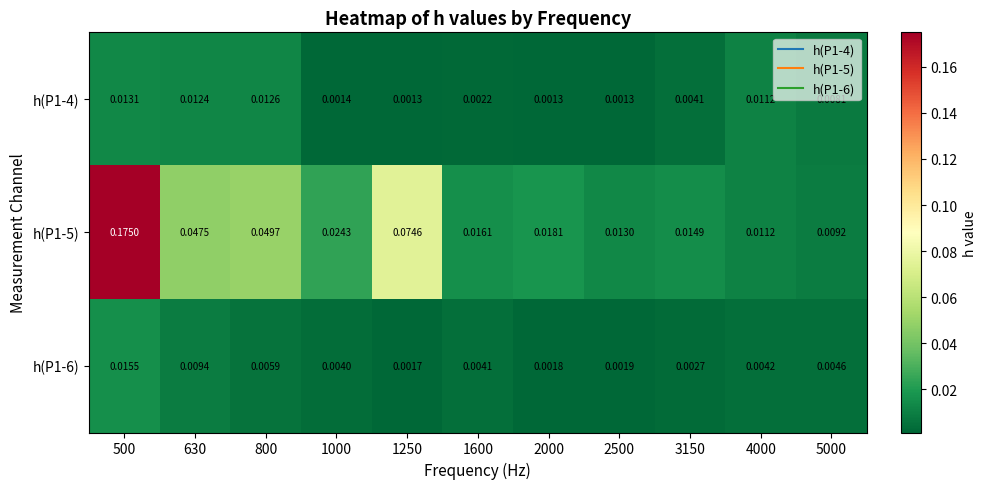

Is the value of h(P1-5) at 1600 greater than the value of h(P1-6) at 630?

Yes